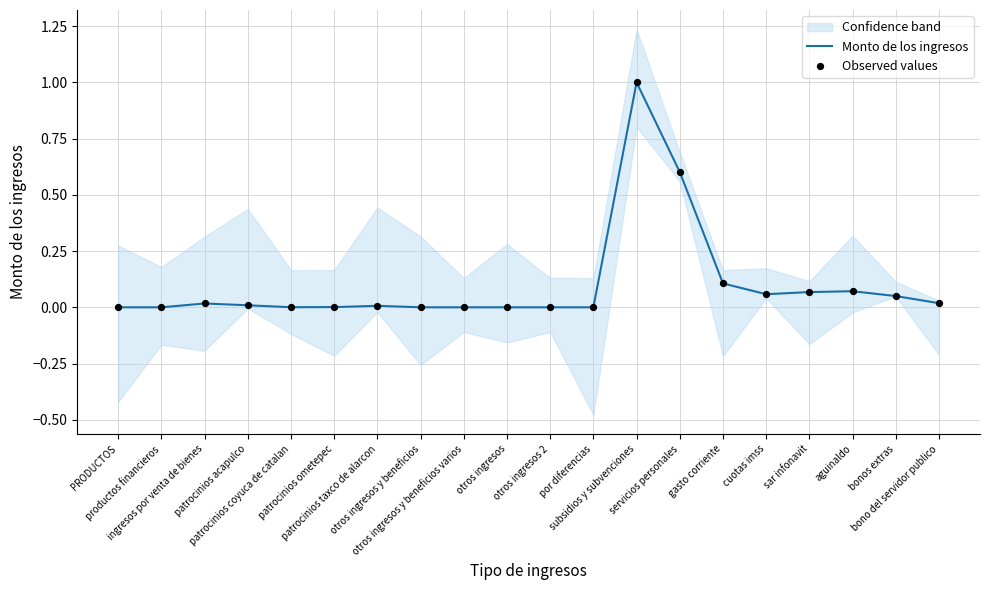

Which series has the largest total across all categories?

Monto de los ingresos